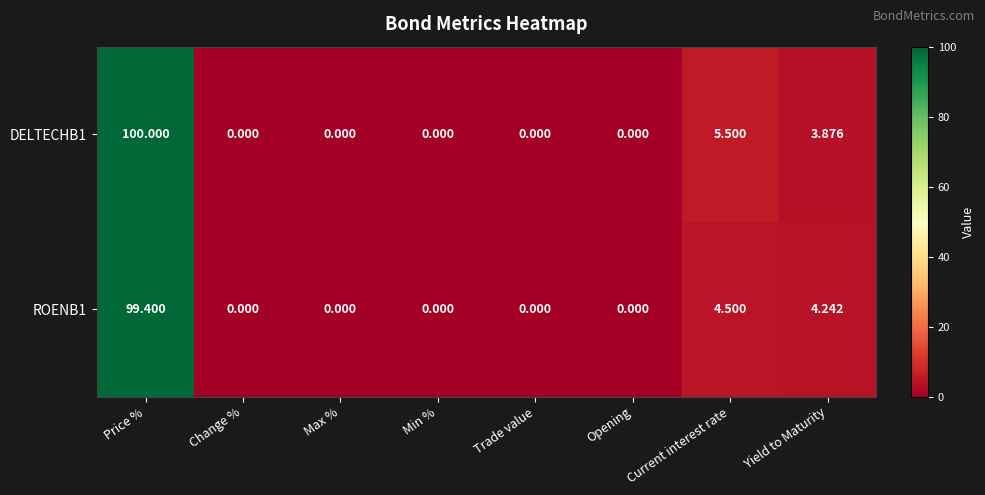

At which category is the sum across all series the highest?

Price %